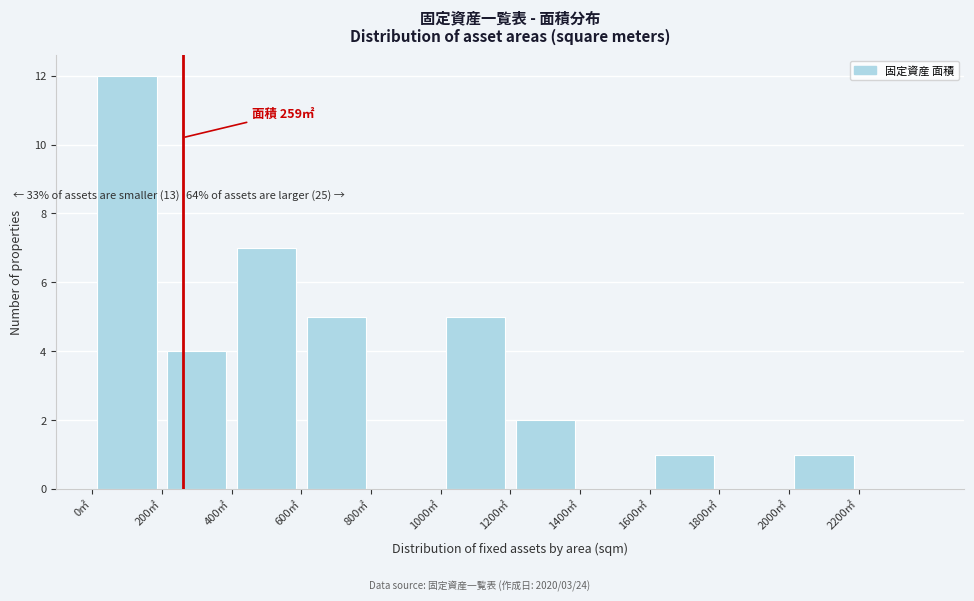

Over which range of the x-axis is the bar tallest?

0 to 200